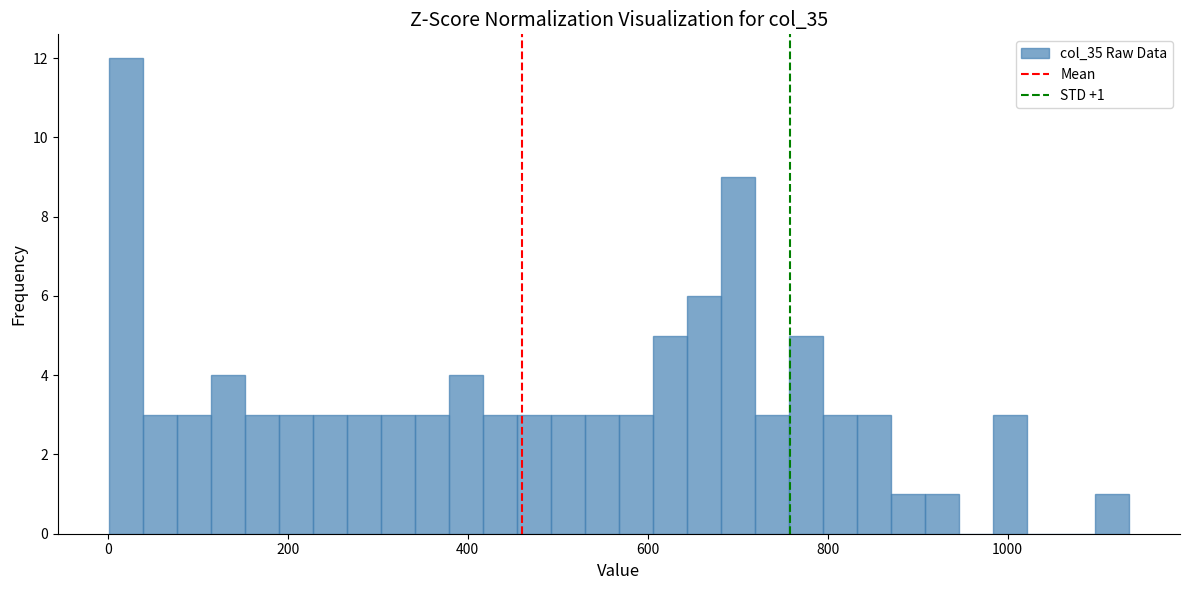

Around what value on the x-axis is the tallest bar? Give the approximate position of its centre, as read against the axis.

20